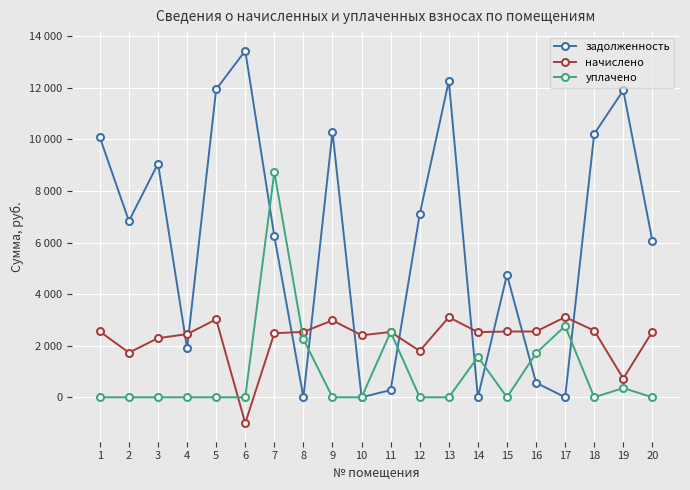

What are all the series names shown in the legend?

задолженность, начислено, уплачено